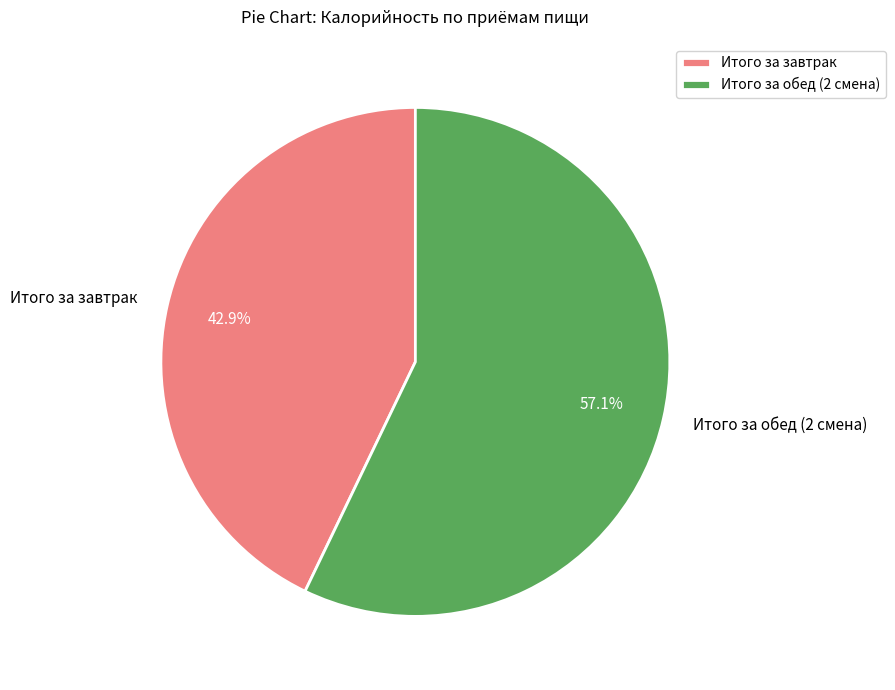

To the nearest percent, what is the combined percentage of Итого за завтрак and Итого за обед (2 смена)?

100%